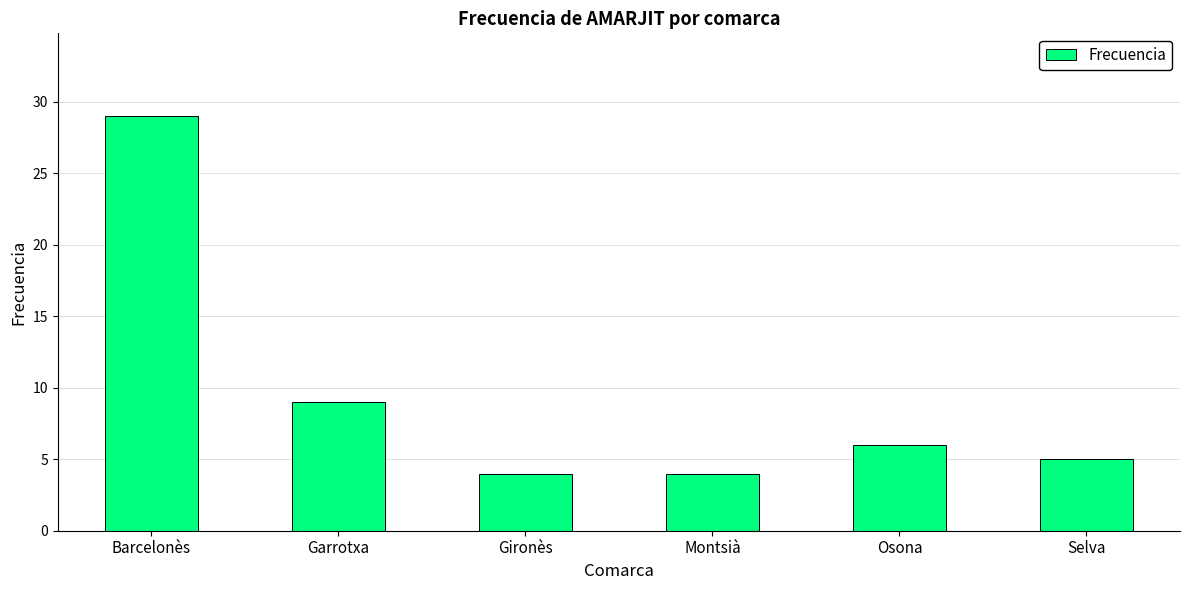

What position from the right is Barcelonès?

6